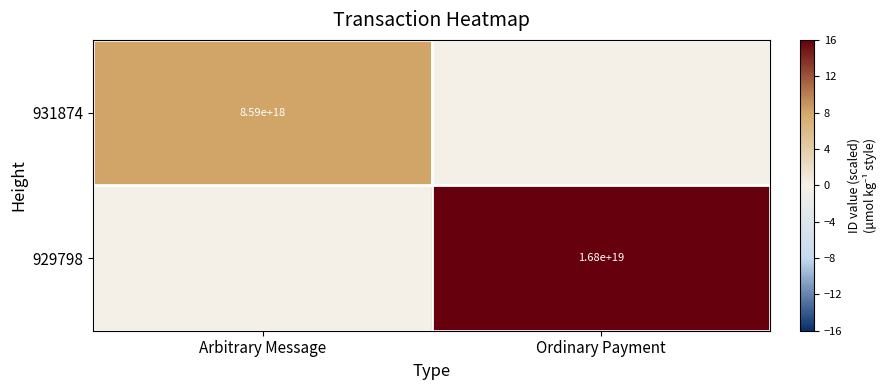

Count the number of data series in this chart.

2